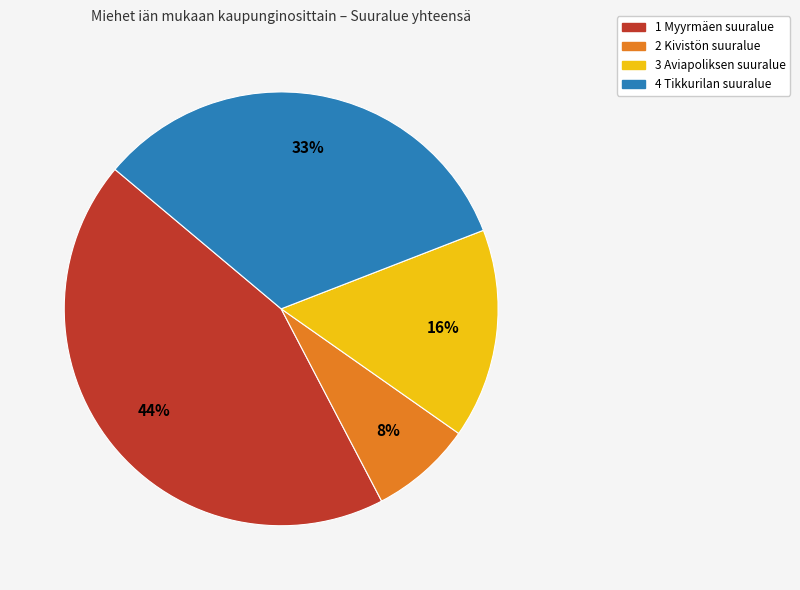

How many slices are in this pie chart?

4